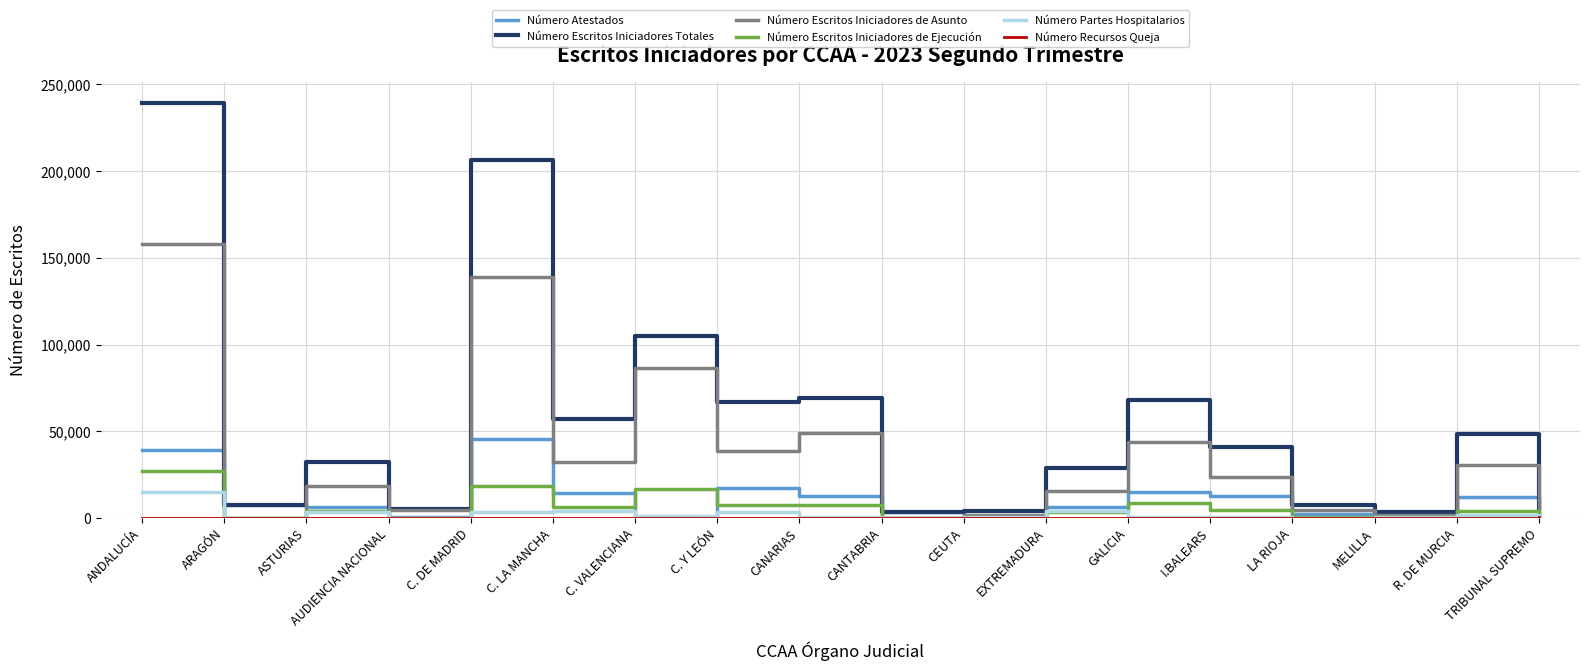

The Número Escritos Iniciadores de Asunto series shows 38833 at I.BALEARS. True or false?

False